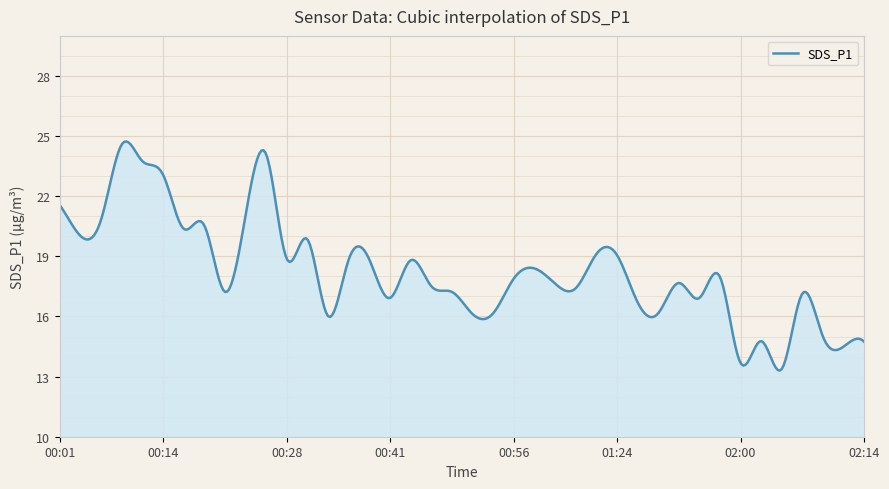

What is the maximum value shown in the chart?

24.7